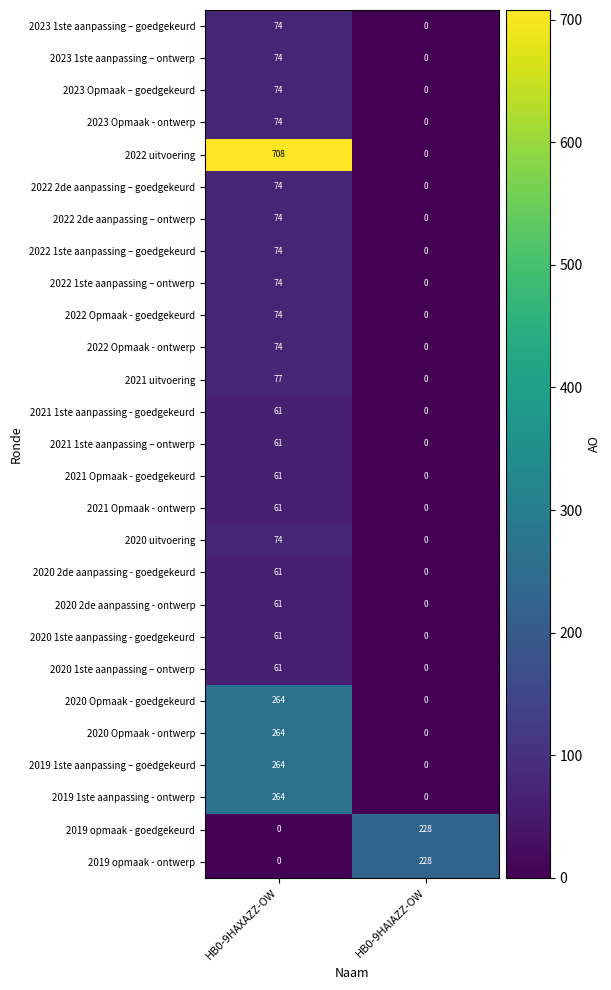

What is the spread (max minus min) of values at HB0-9HAIAZZ-OW?

228